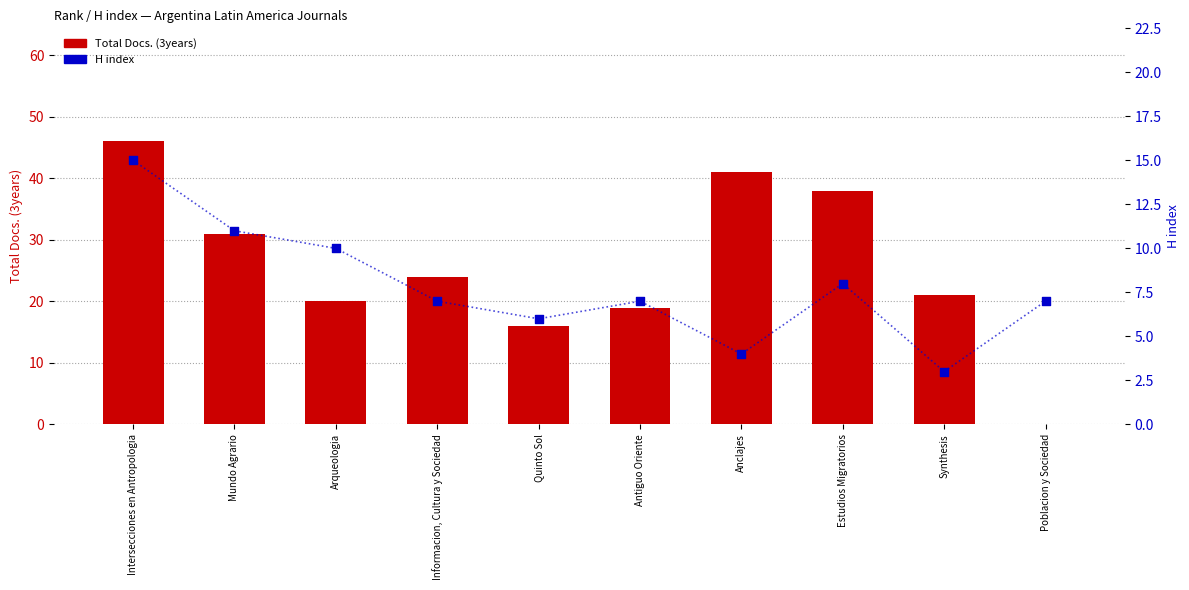

Which series contains the lowest Y value?

Total Docs. (3years)